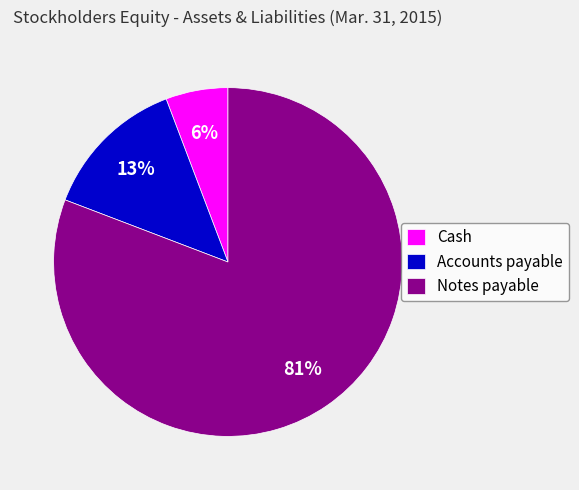

What is the smallest slice in the pie chart?

Cash